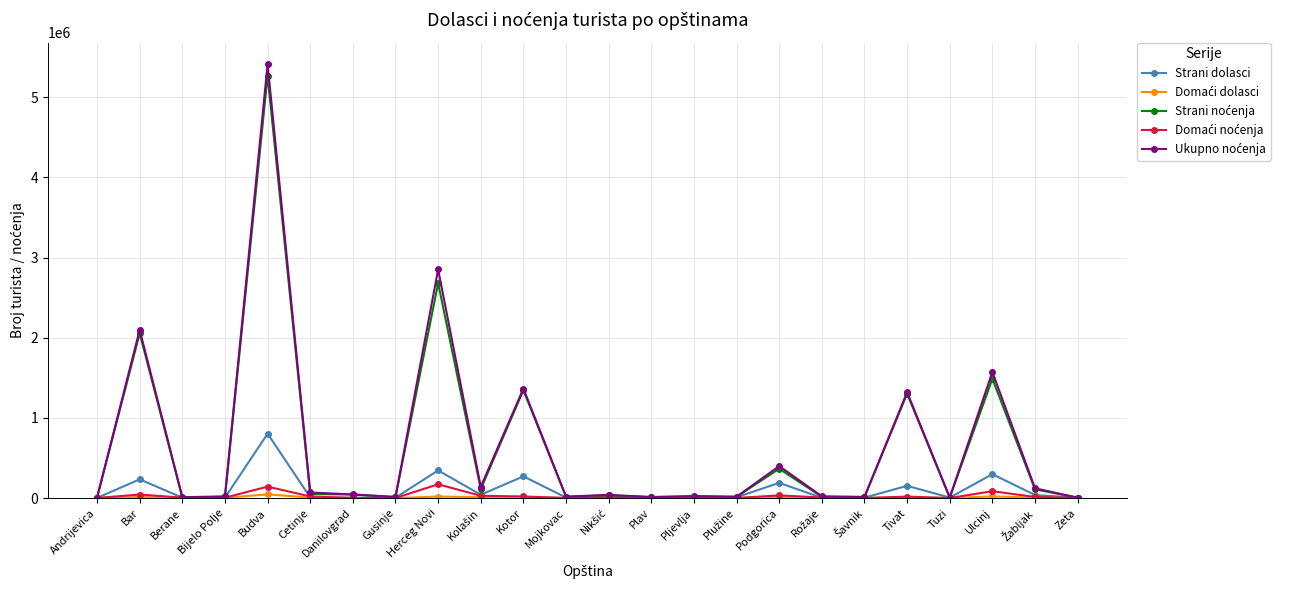

What is the label of the 18th point from the right?

Danilovgrad